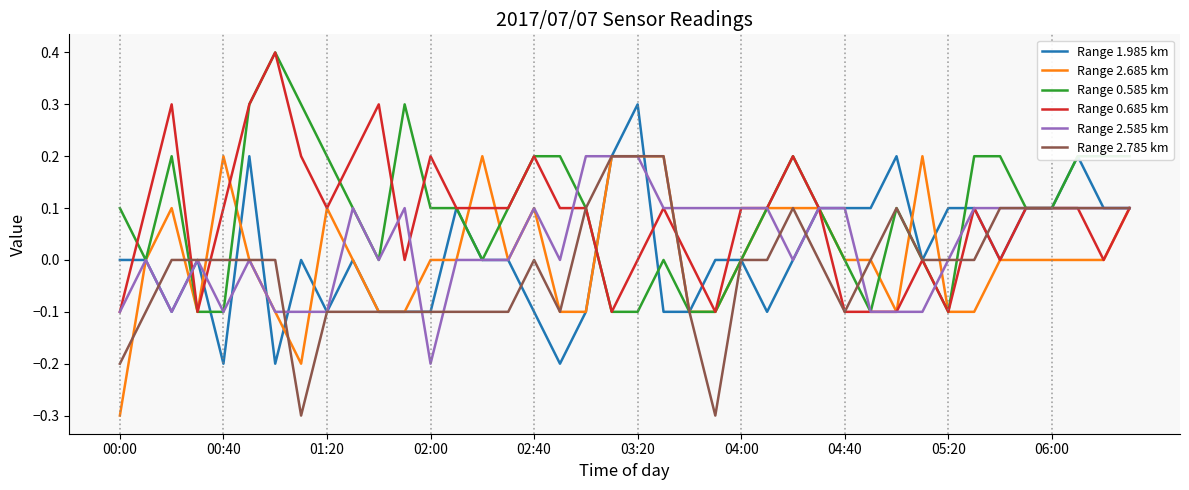

Which series has the largest total across all categories?

Range 0.585 km